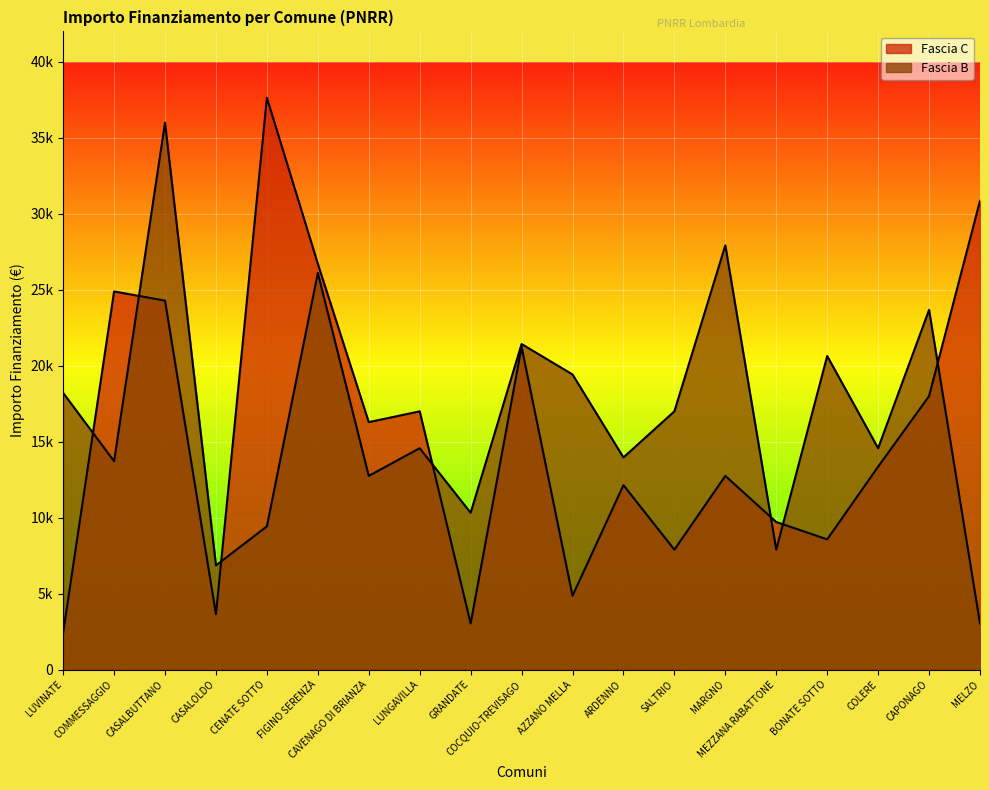

At which category is the sum across all series the highest?

CASALBUTTANO